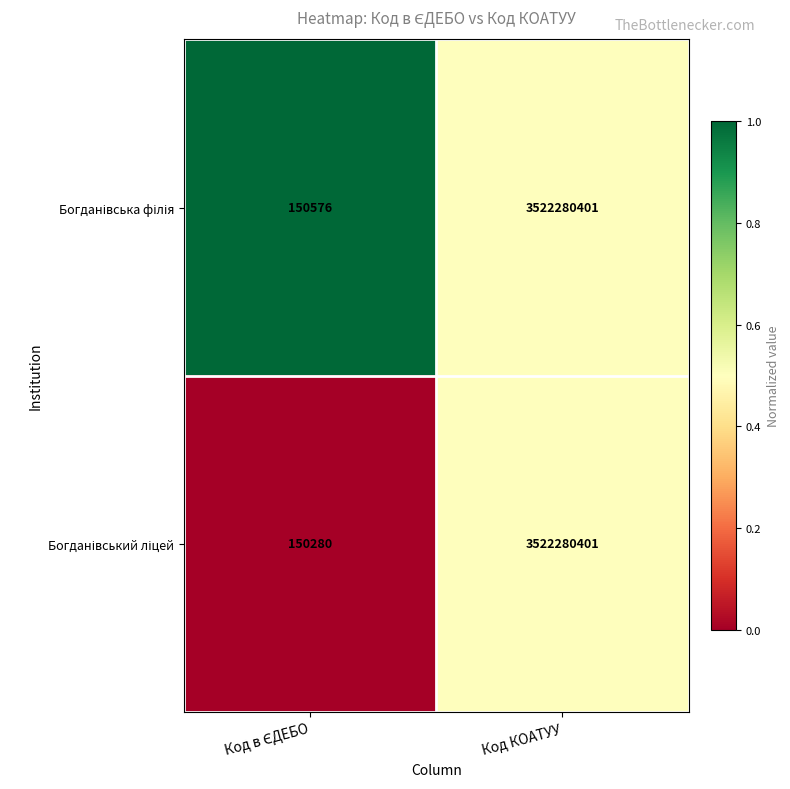

Count the number of categories in the chart.

2